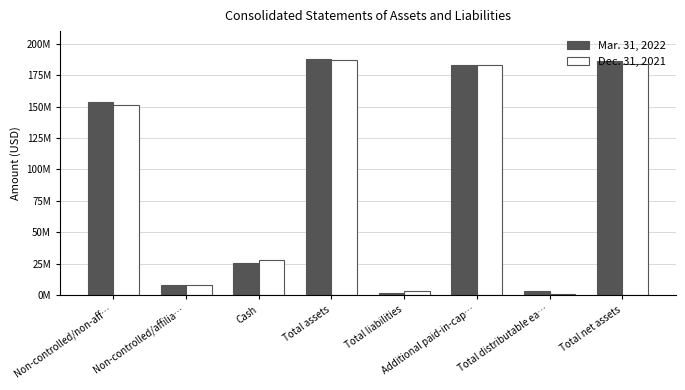

Which series has the largest range (max minus min)?

Mar. 31, 2022